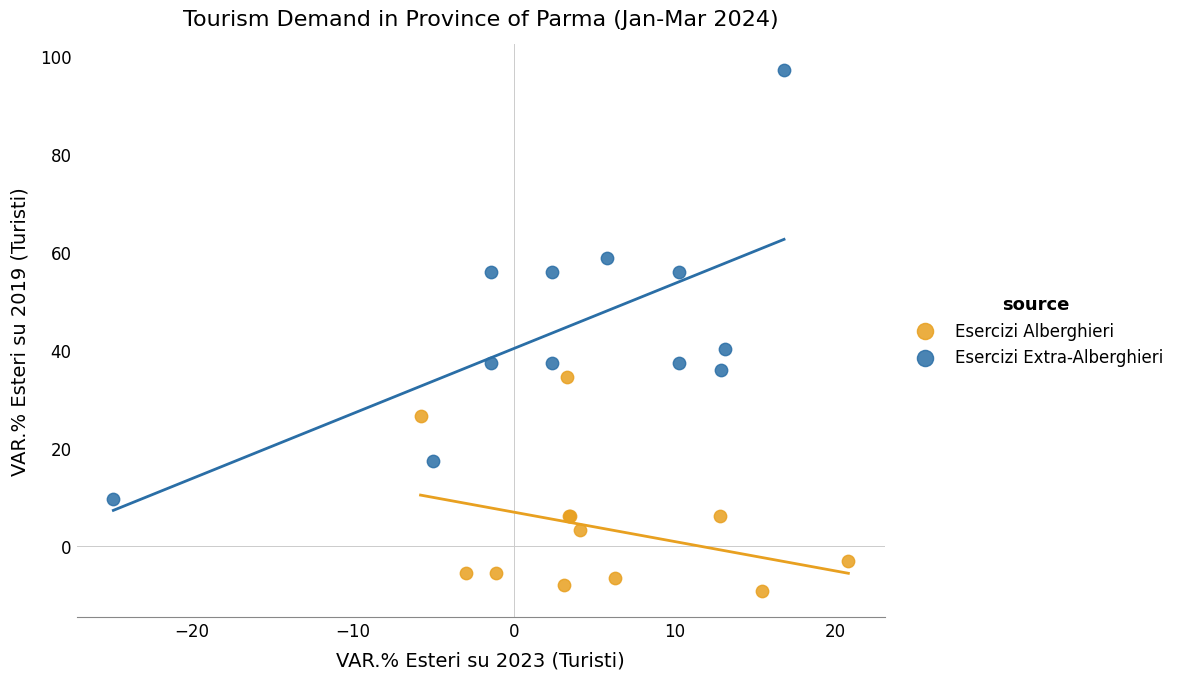

Which series has the largest Y range (max minus min)?

Esercizi Extra-Alberghieri